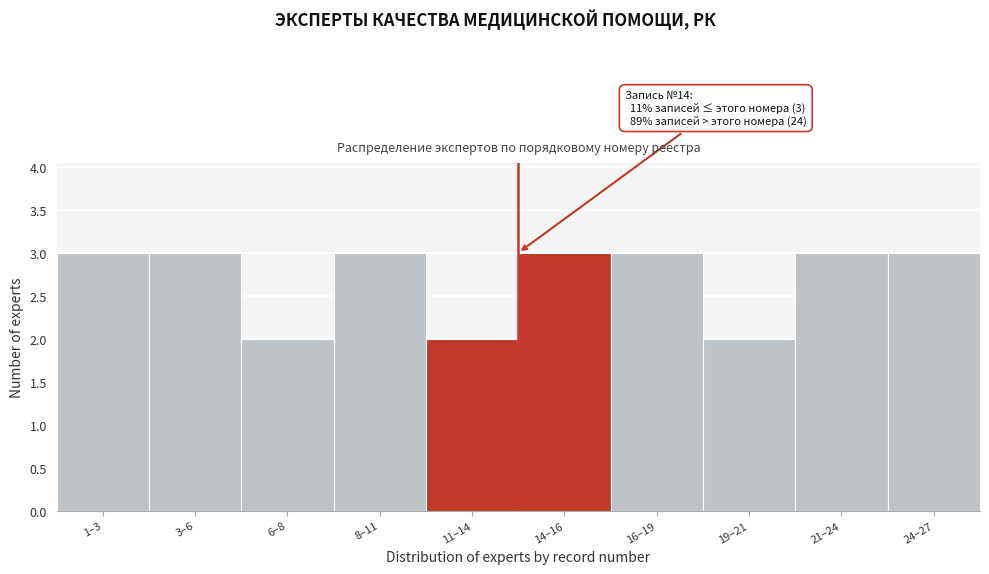

Reading left to right, what are all the values shown in this chart?

3	3	2	3	2	3	3	2	3	3